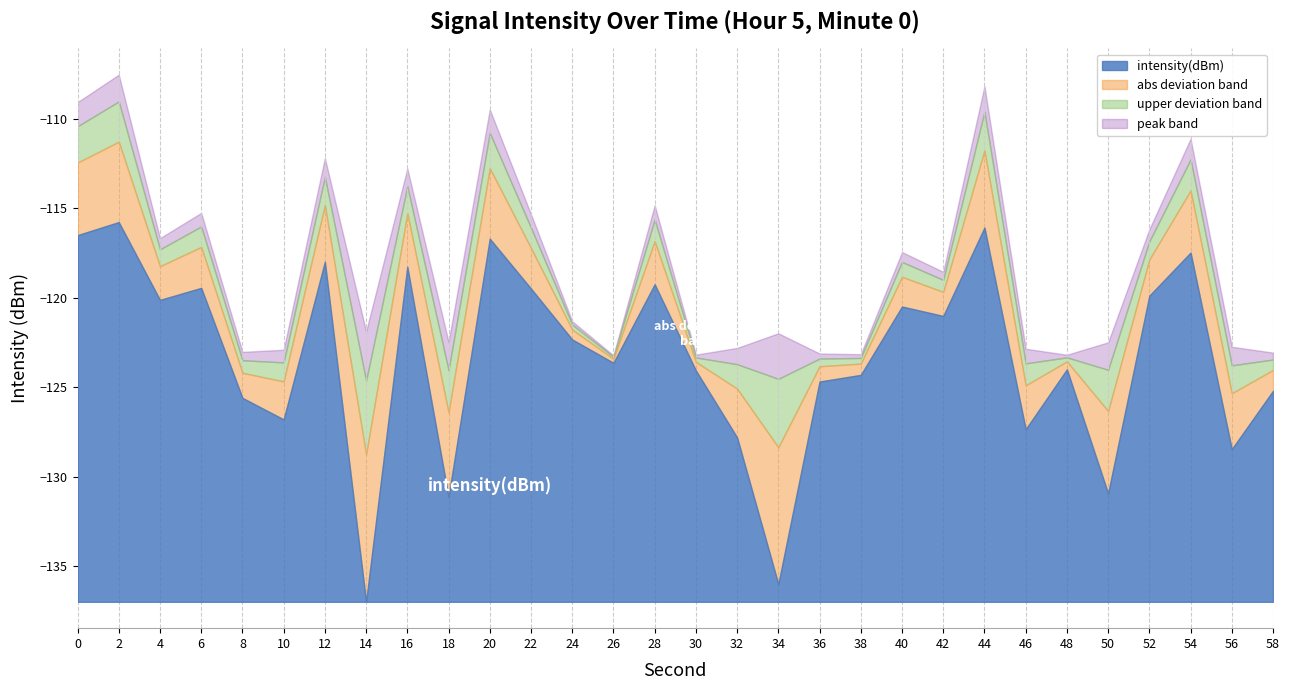

The chart shows a value of -179.6 at 2. True or false?

False